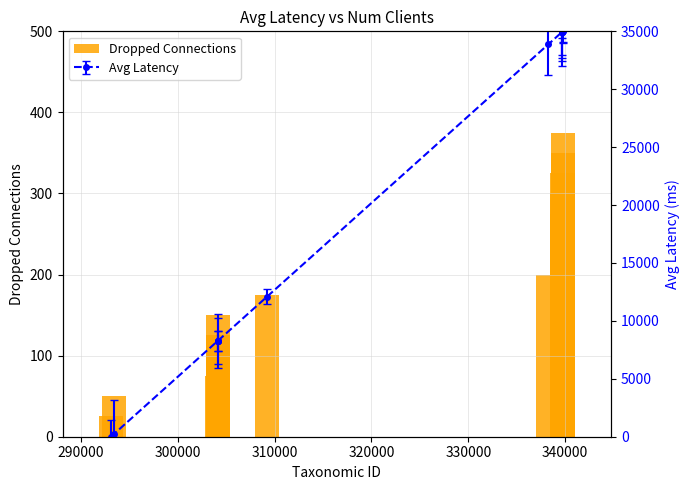

What is the sum of all Dropped Connections values?

3000